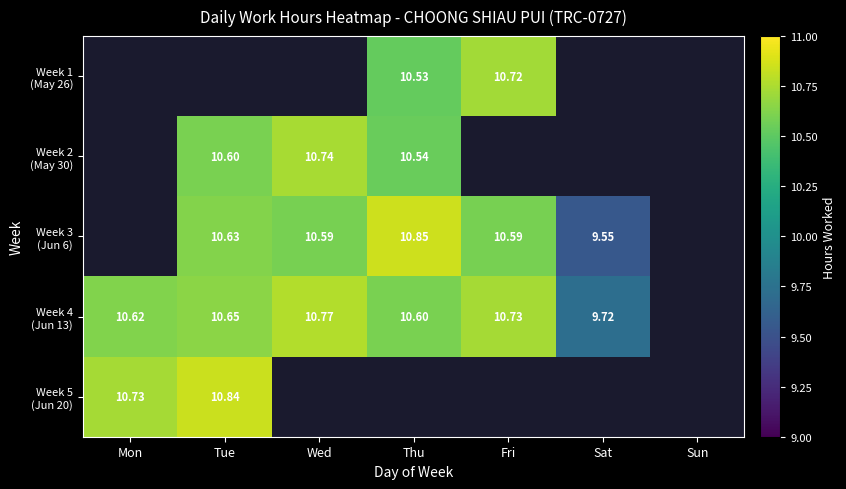

What is the difference between the maximum and minimum values in the Week 5 (Jun 20) series?

0.1